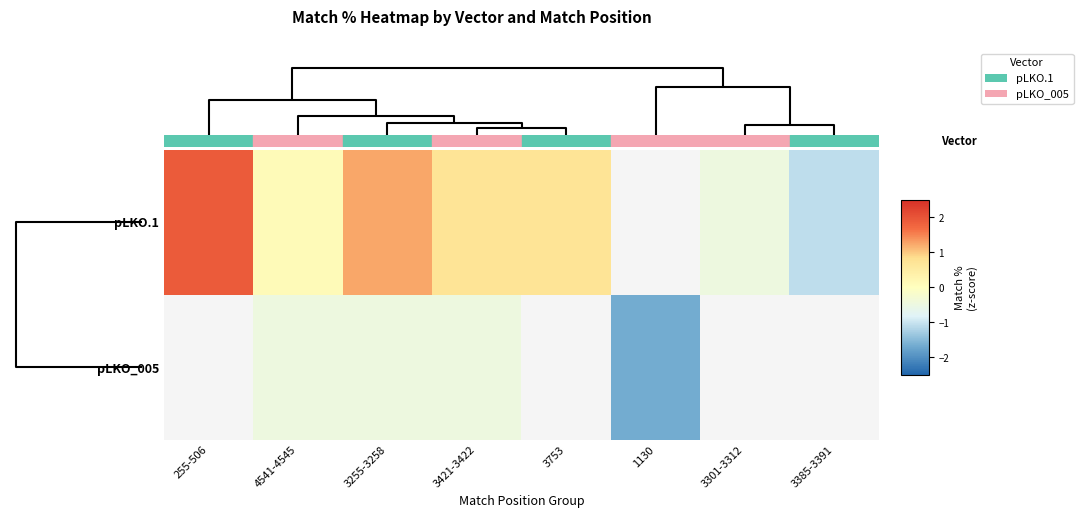

At how many categories does at least one series exceed 0?

5